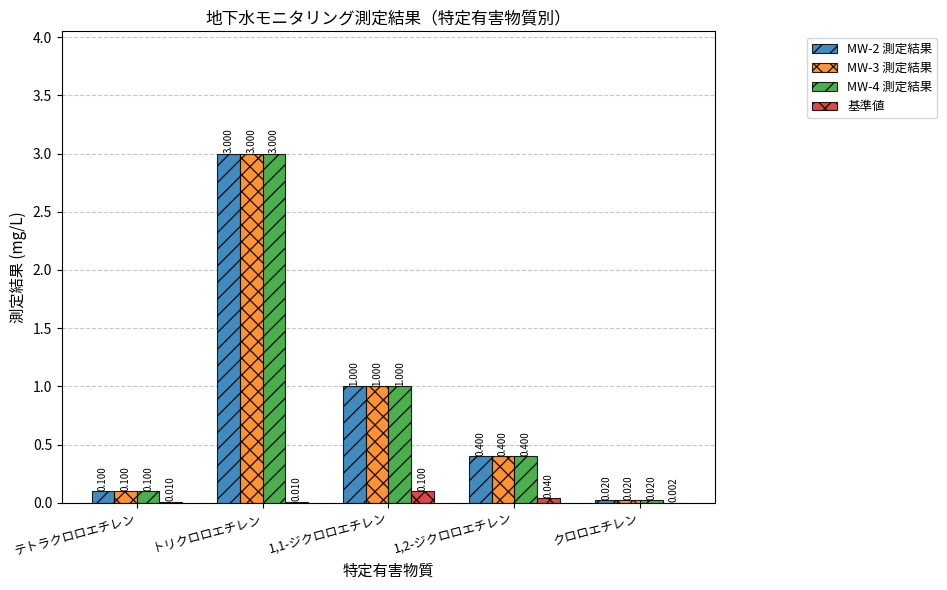

What are all the series names shown in the legend?

MW-2 測定結果, MW-3 測定結果, MW-4 測定結果, 基準値